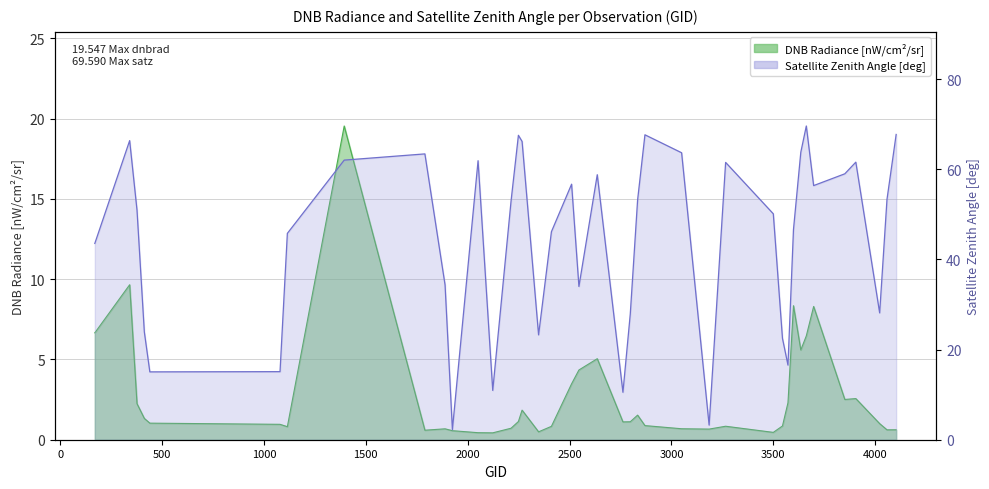

Rank the series at 170 from lowest to highest value.

dnbrad, satz